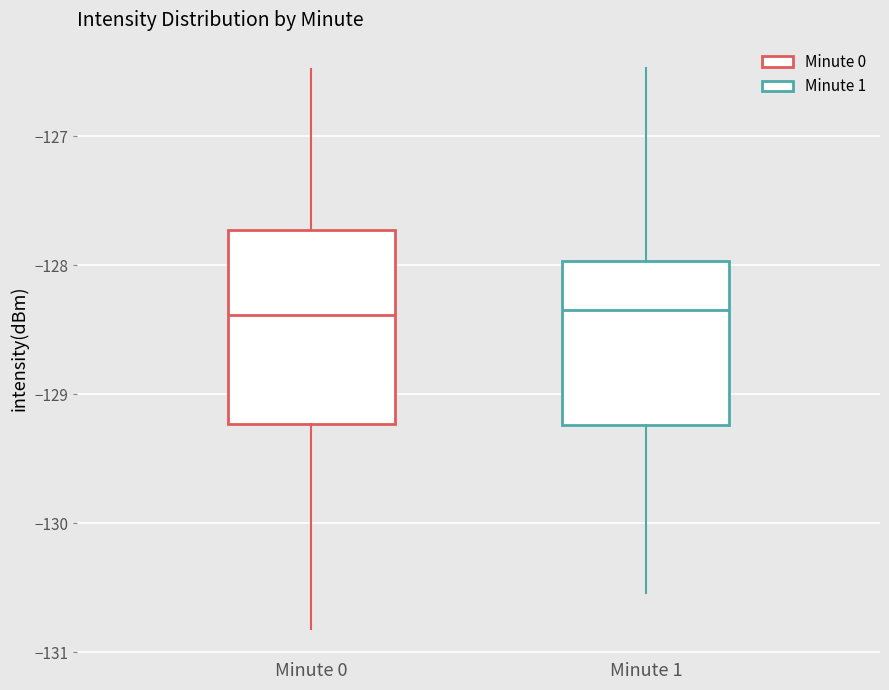

Reading left to right, read every box against the y-axis: the position of its median line, the range the box covers, and the ends of its whiskers. The values are not printed on the chart, so give them approximately, as read against the axis.

Minute 0: median -128.4, box -129.2 to -127.7, whiskers -130.8 to -126.5
Minute 1: median -128.3, box -129.2 to -128.0, whiskers -130.5 to -126.5